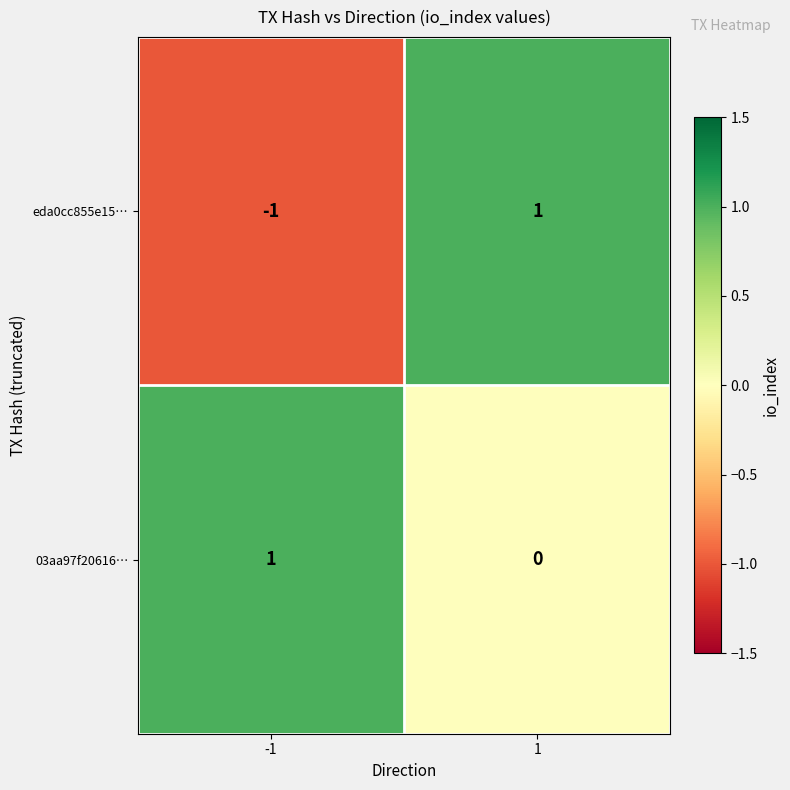

Which series has the largest total across all categories?

03aa97f20616…